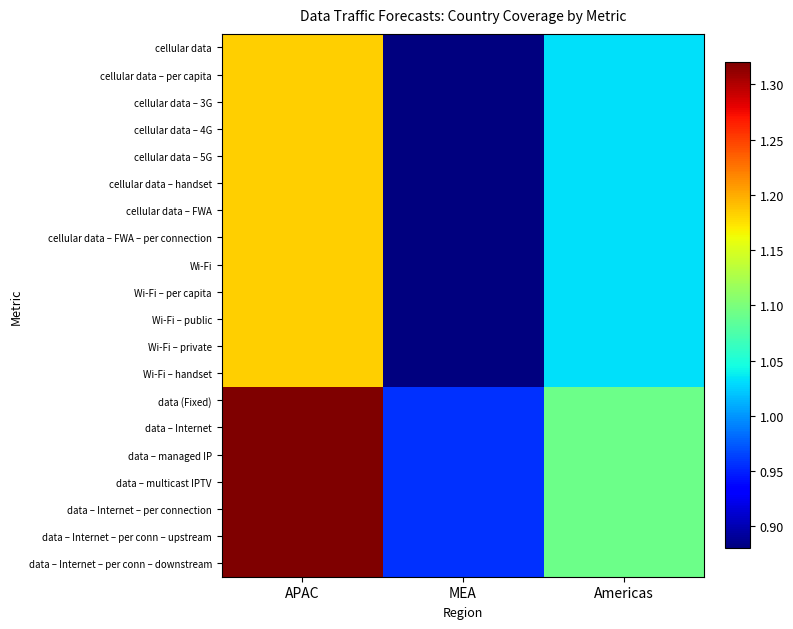

What is the greatest value displayed?

1.3